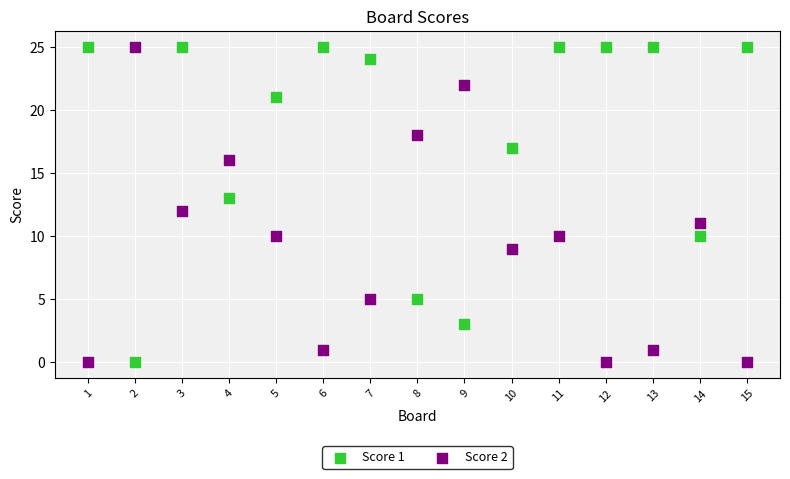

Across all data points, what is the range of X values (max minus min)?

14